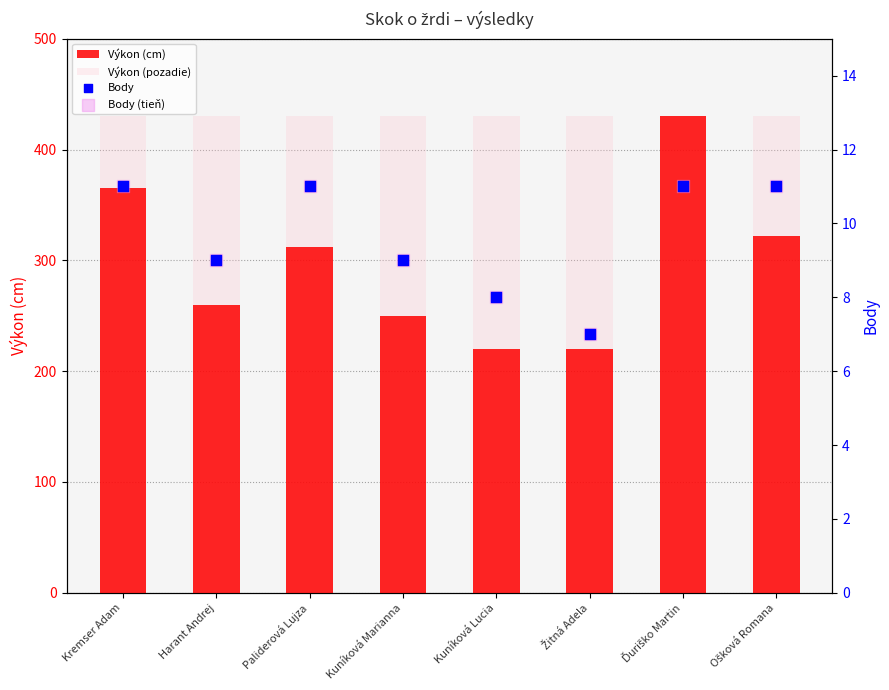

At which category is the sum across all series the highest?

Ďuriško Martin